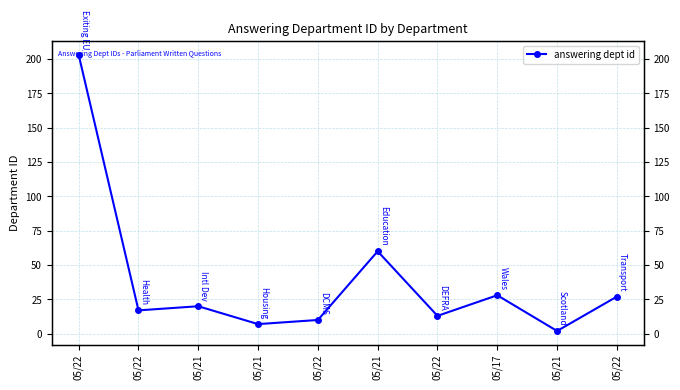

List the labels in order of value, largest first.

05/22, 05/21, 05/17, 05/22, 05/21, 05/22, 05/22, 05/22, 05/21, 05/21